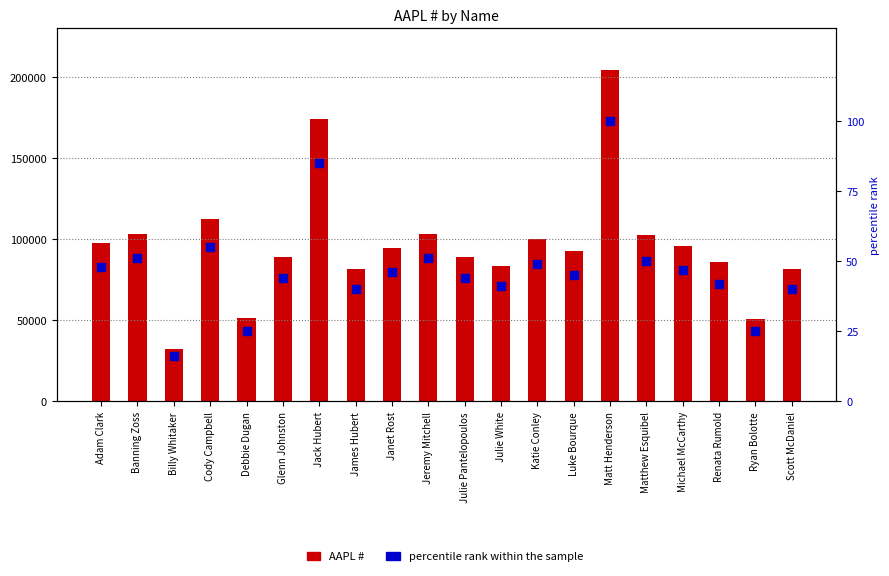

Which series has the largest total across all categories?

AAPL #